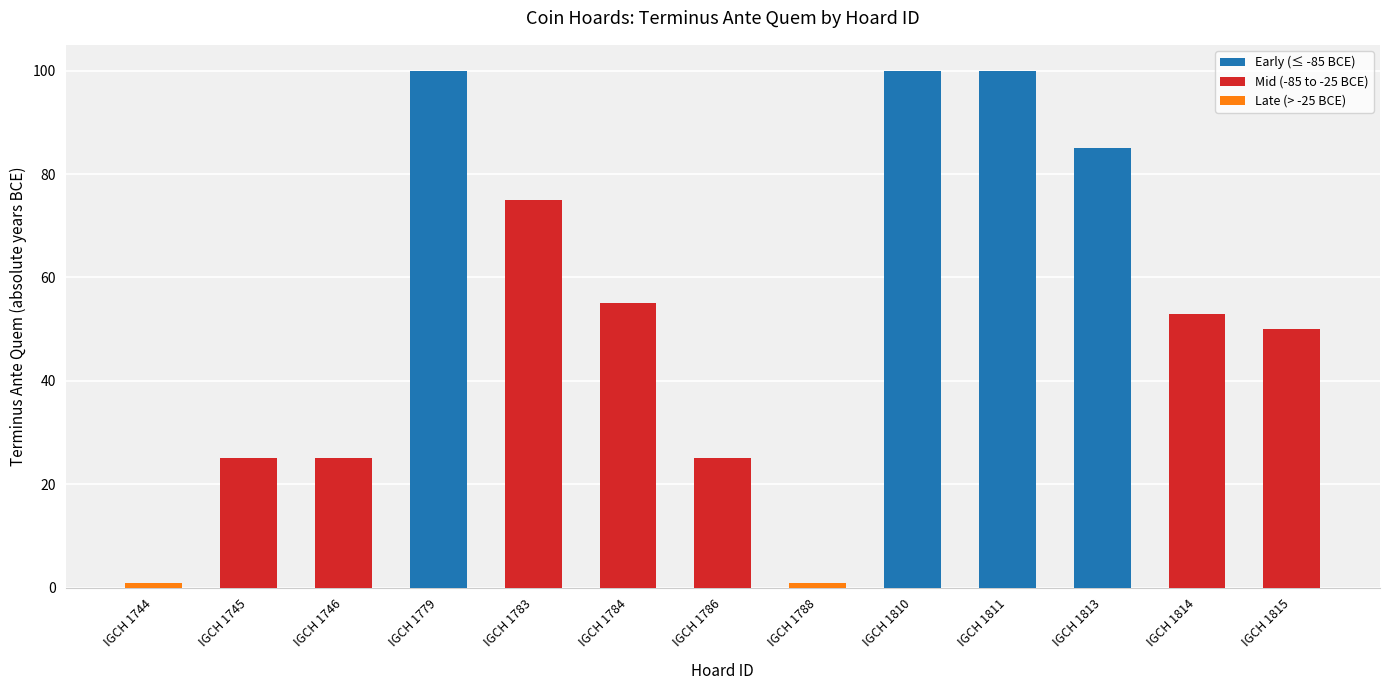

What is the value of the 8th bar from the left?

1